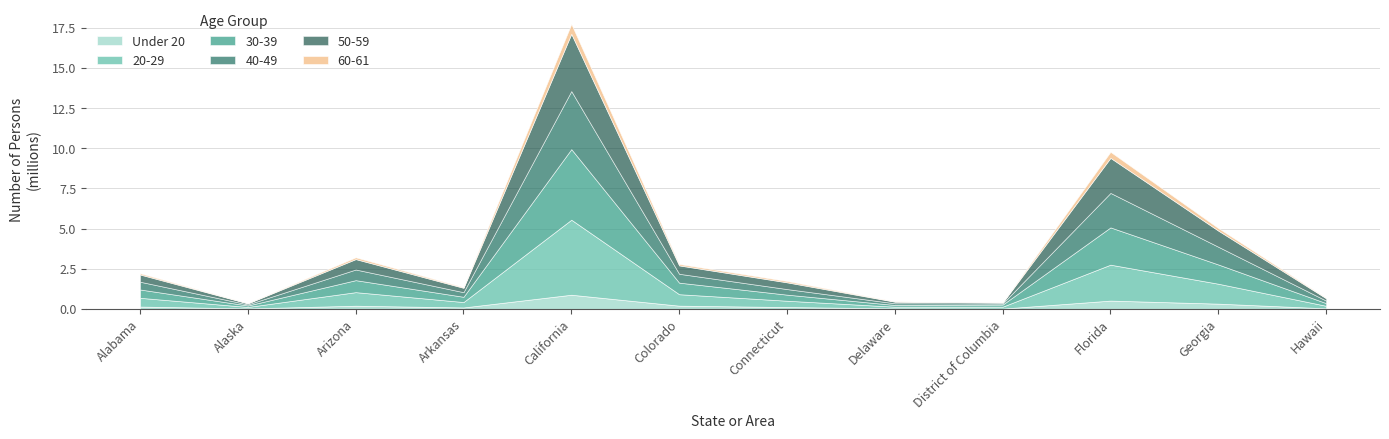

The value of 20-29 at District of Columbia is 119134. True or false?

True